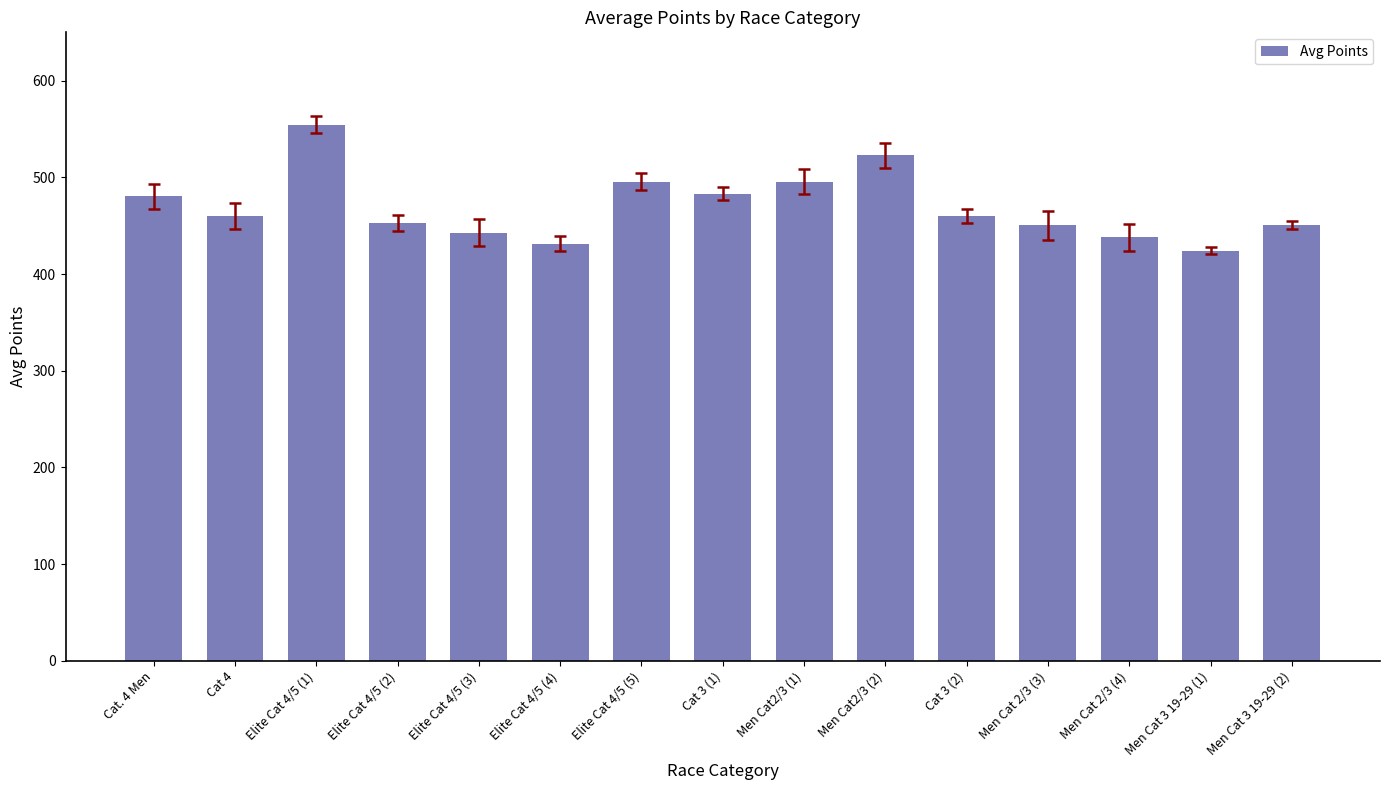

What is the difference between the maximum and minimum values?

130.2